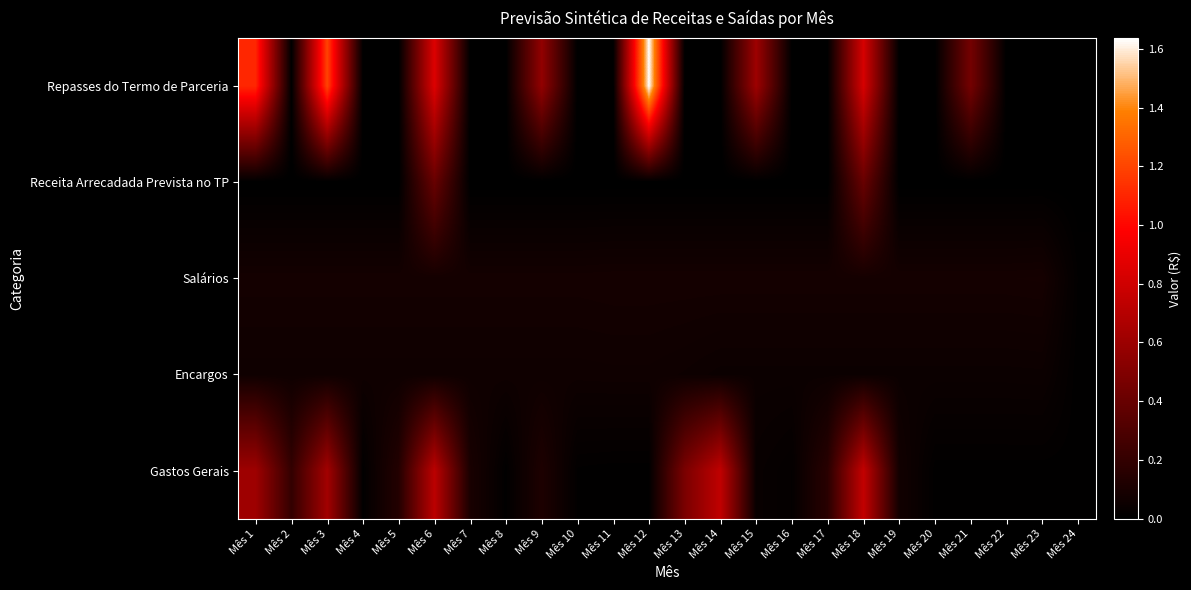

Which label corresponds to the largest value in the chart?

Mês 12